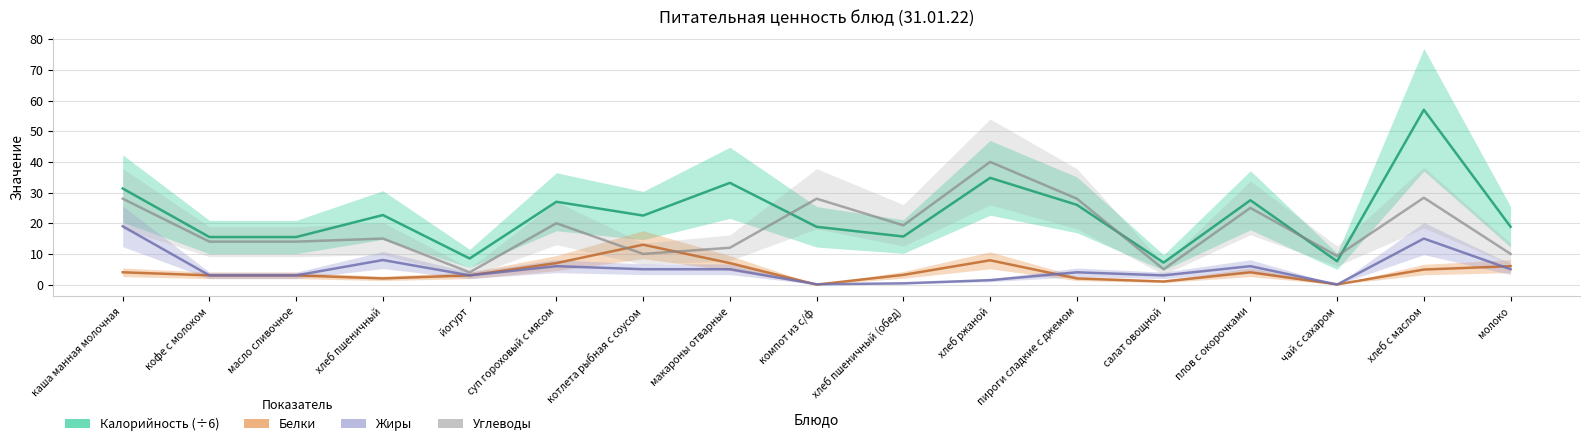

Between макароны отварные and компот из с/ф, which series saw the biggest shift?

Углеводы